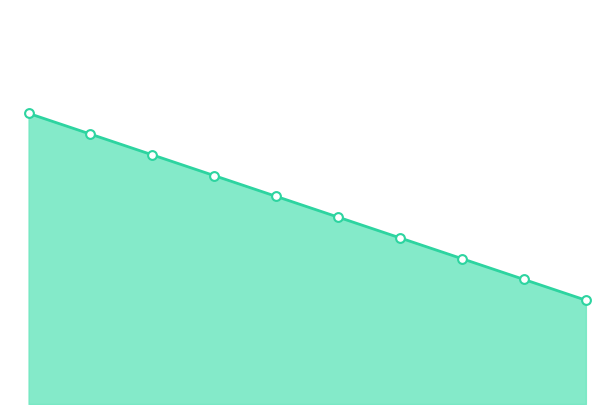

How many lines are shown in the chart?

1